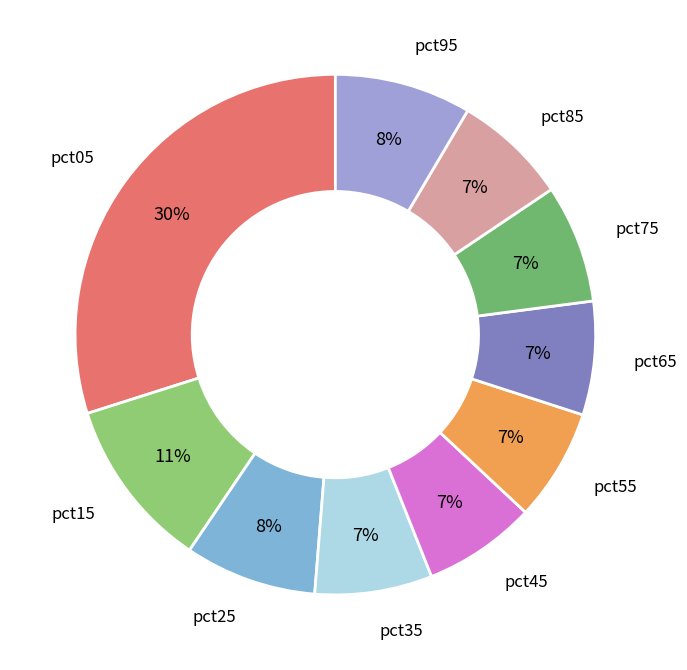

Is there any slice that represents more than half of the pie?

No